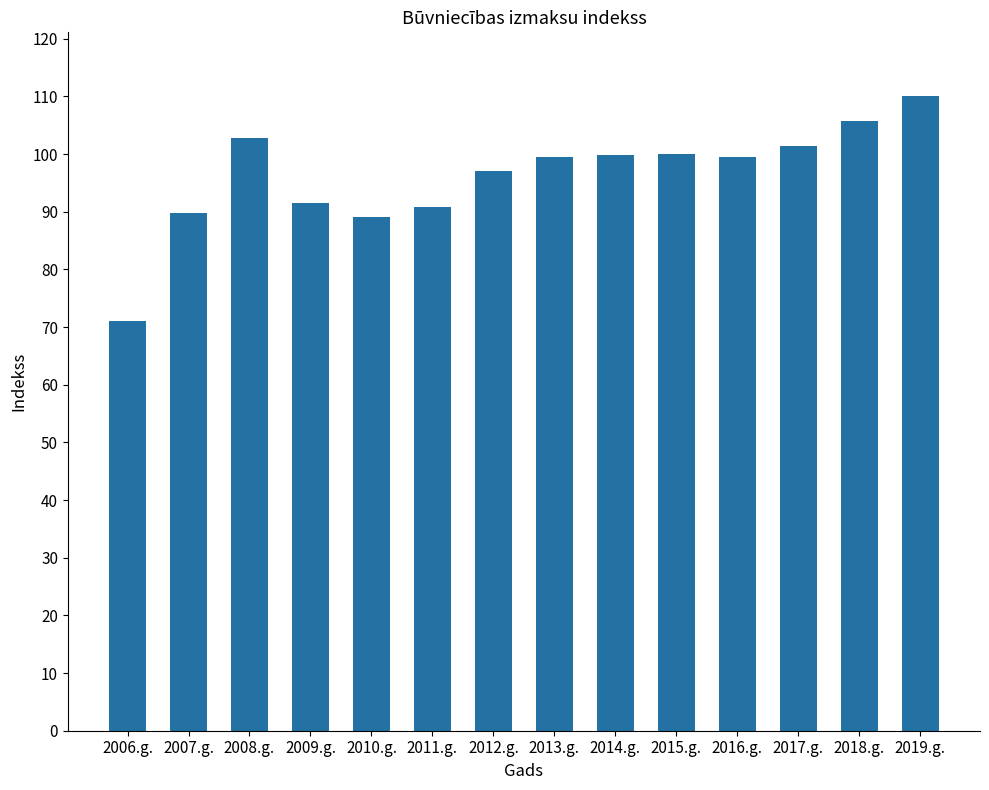

How many bars are there in total?

14